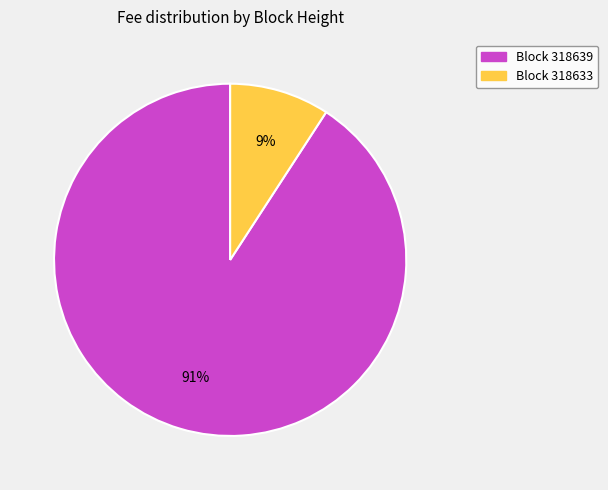

What is the majority slice?

Block 318639